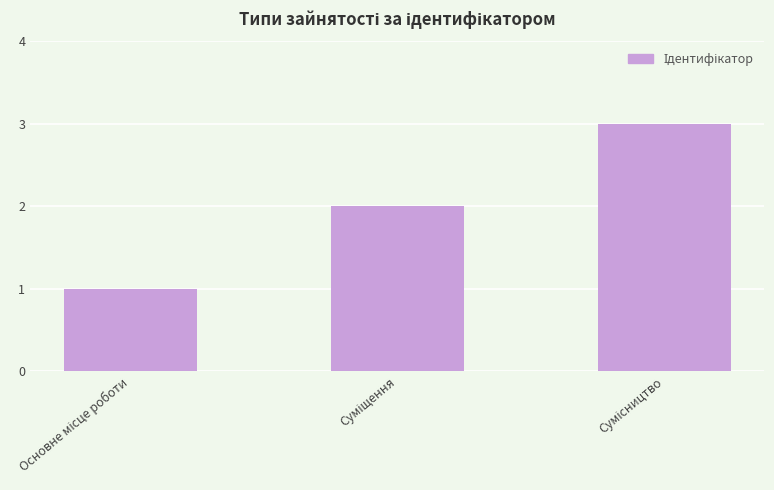

What is the sum of all values?

6